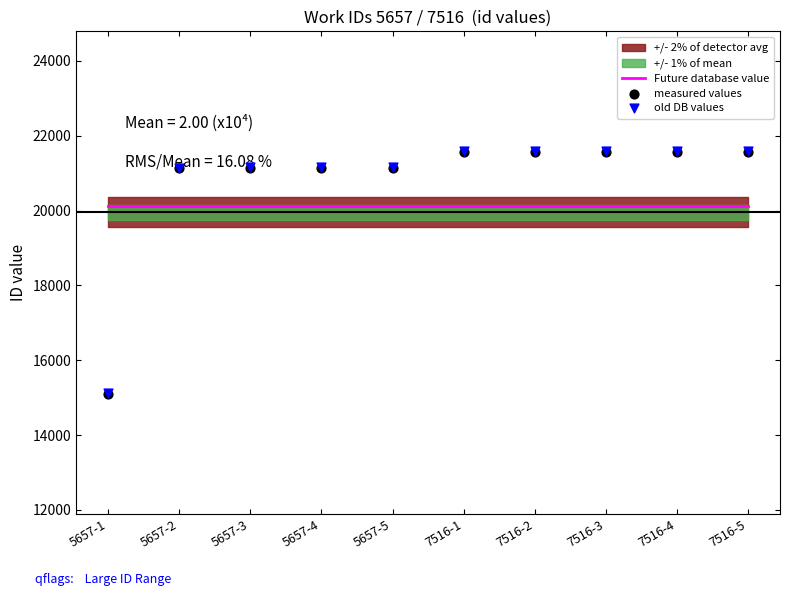

Is the value of measured values at 5657-3 greater than the value of old DB values at 7516-5?

No